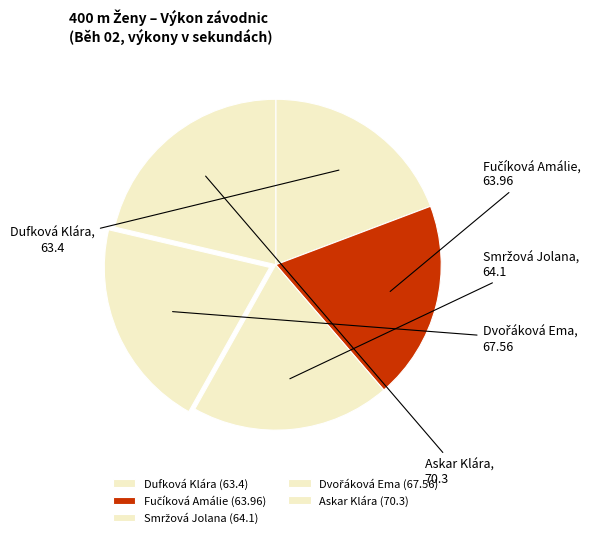

To the nearest percent, what is the difference between the largest and smallest slice percentages?

2%